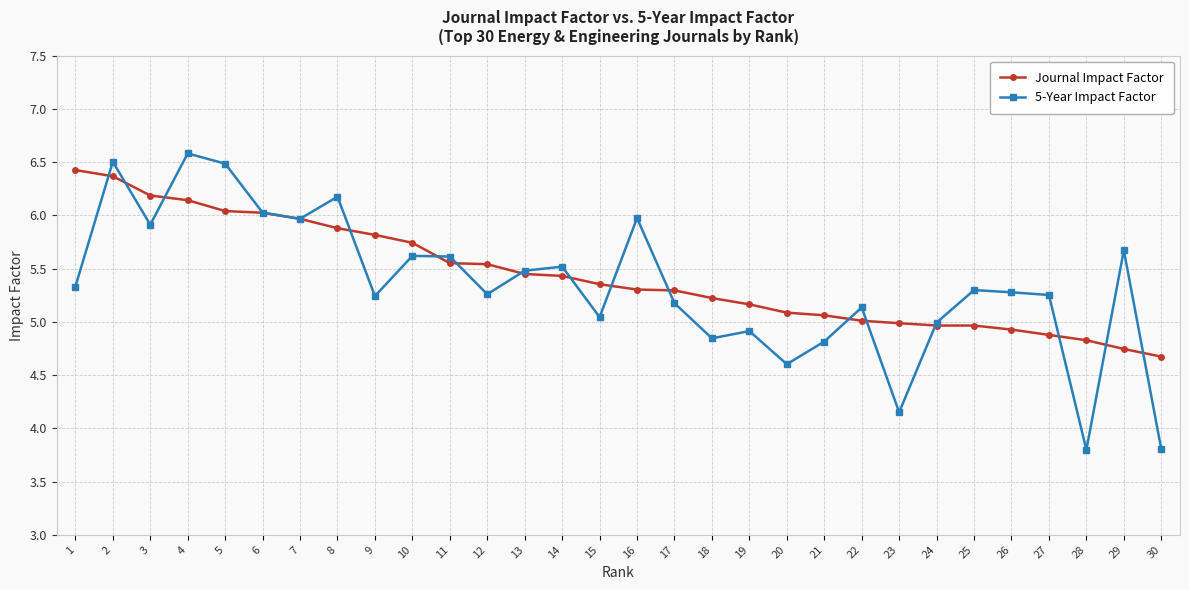

What is the difference between the maximum and minimum values in the Journal Impact Factor series?

1.8